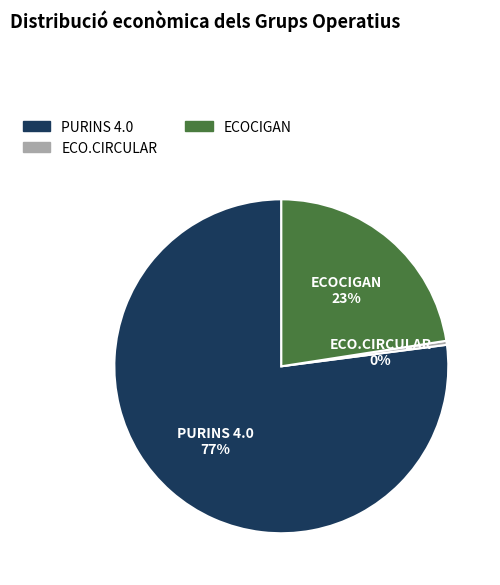

Rank the categories by value from highest to lowest.

PURINS 4.0, ECOCIGAN, ECO.CIRCULAR